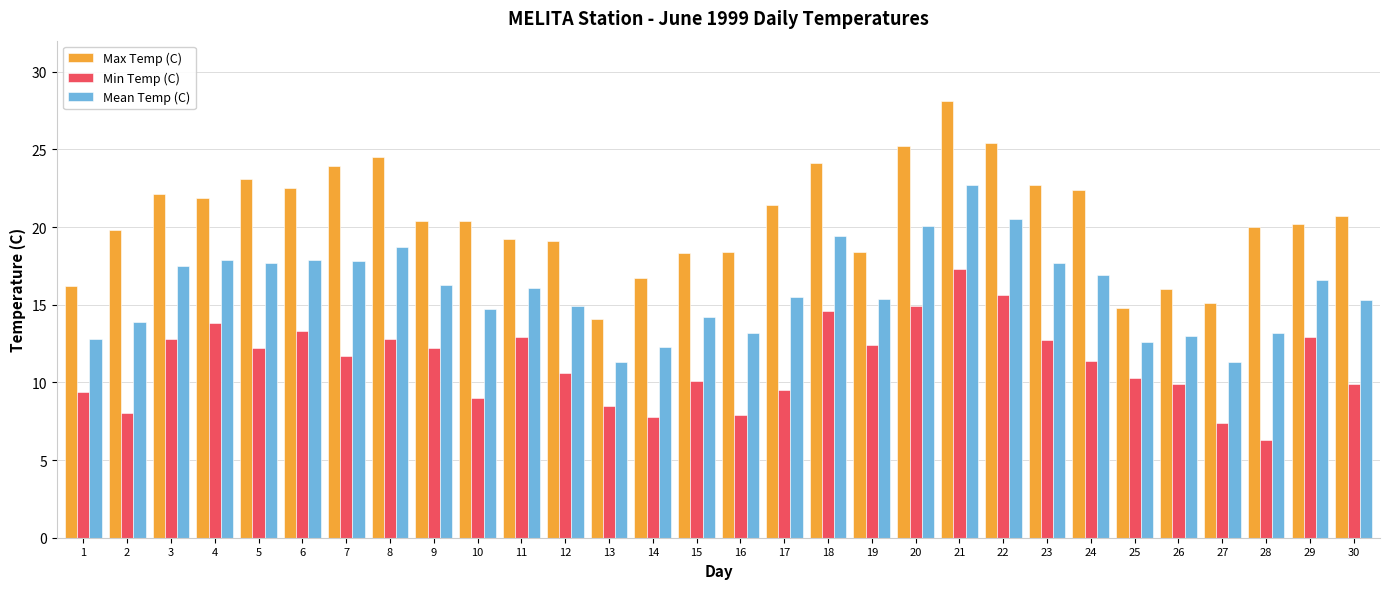

What is the average value of the Max Temp (C) series?

20.5